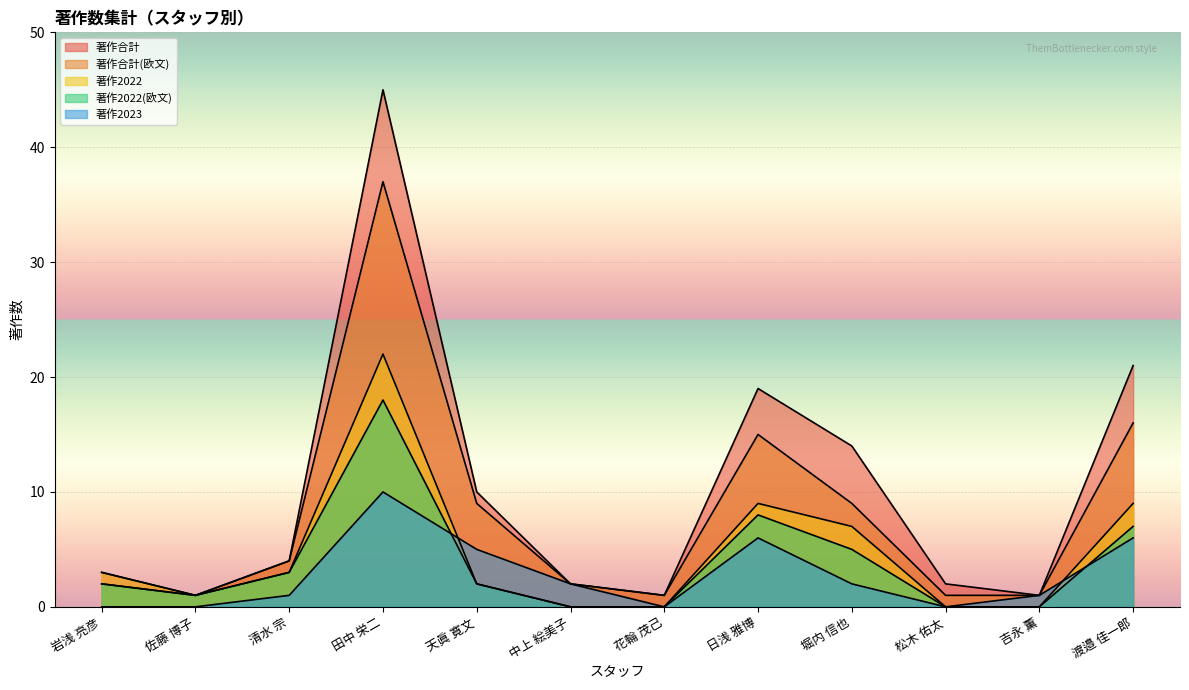

Is the value of 著作合計(欧文) at 松木 佑太 greater than the value of 著作2022(欧文) at 堀内 信也?

No